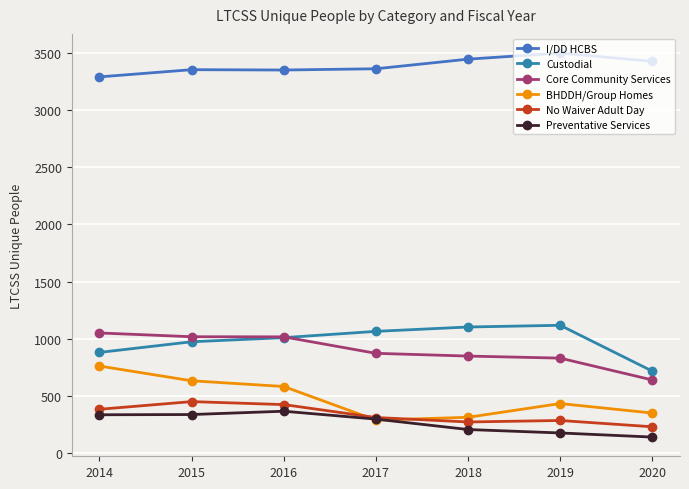

What is the total value across all series at 2017?

6197